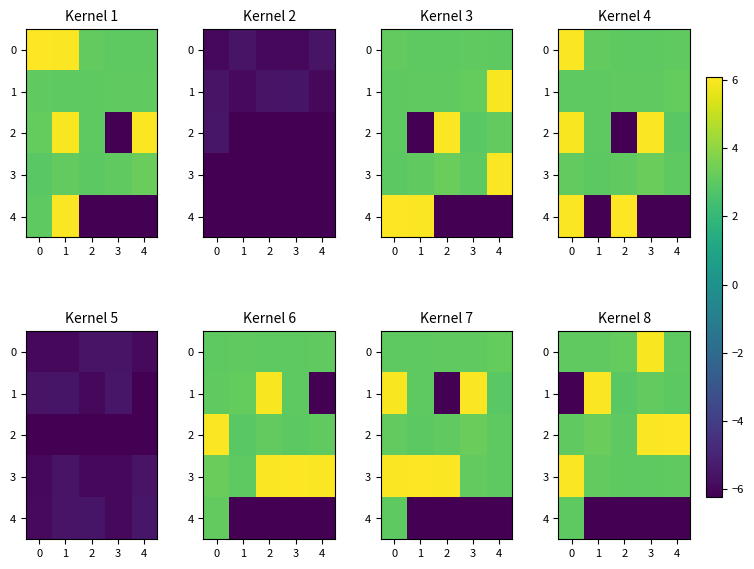

What is the difference between the row_4 values at 1 and 0?

9.2